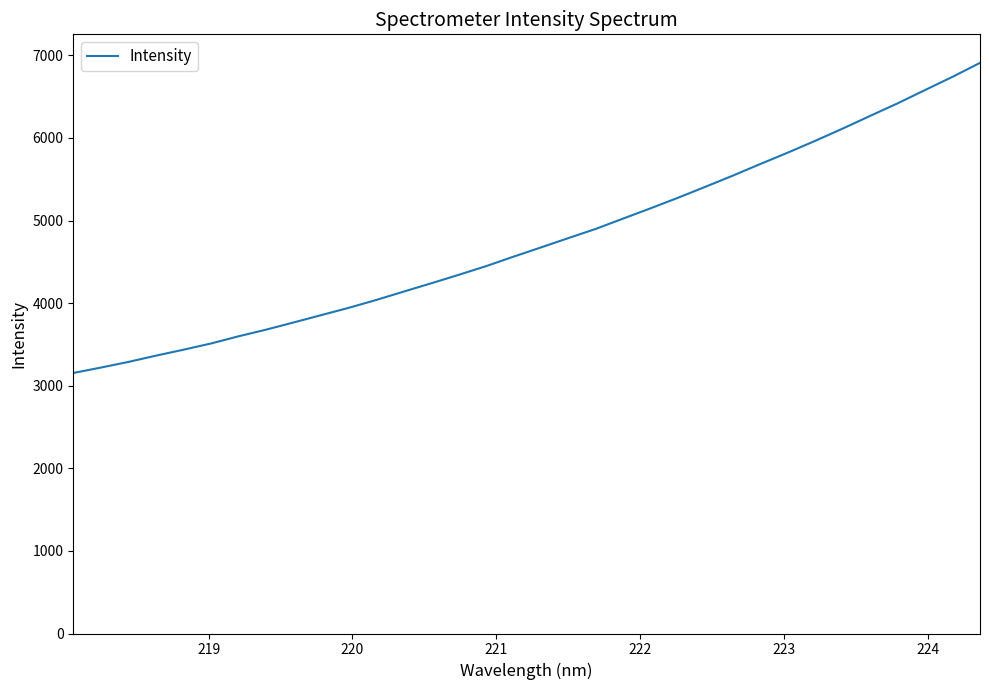

What is the smallest value displayed?

3153.9